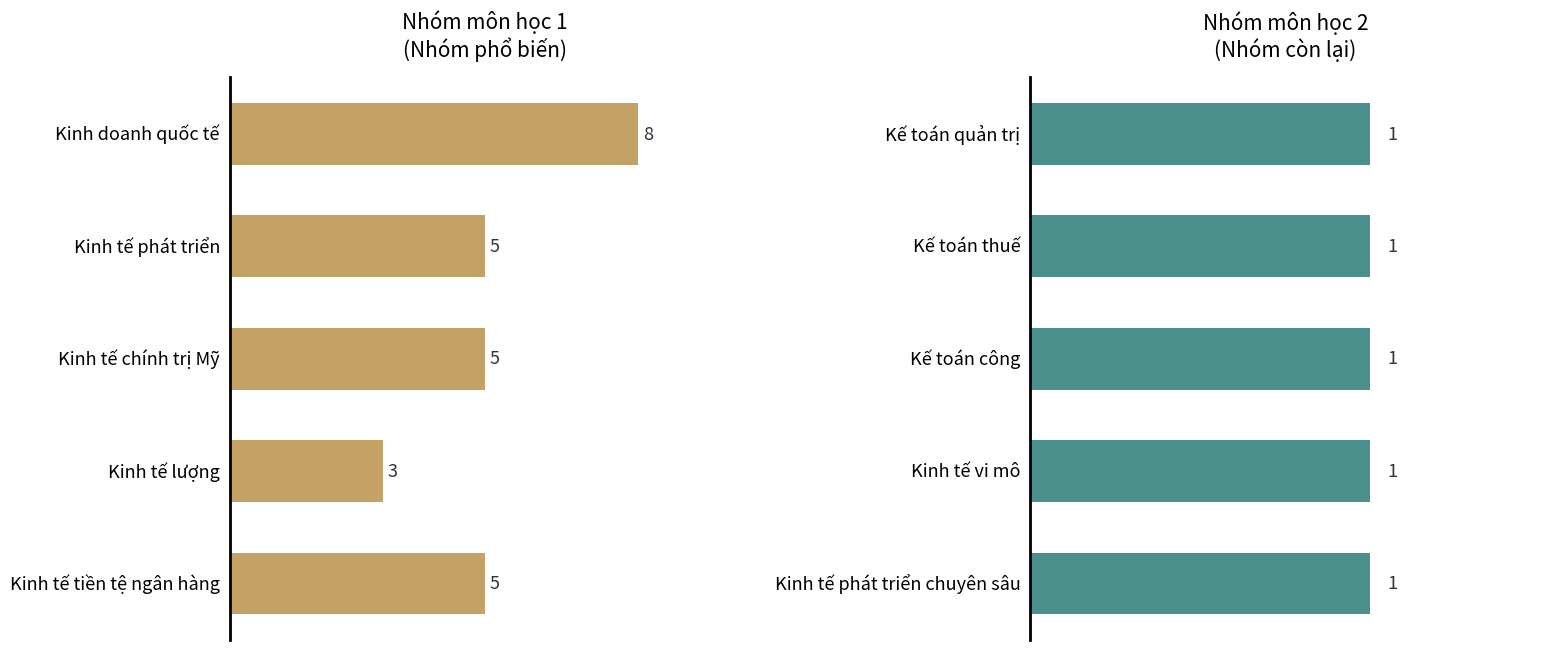

How many groups of bars are there?

5